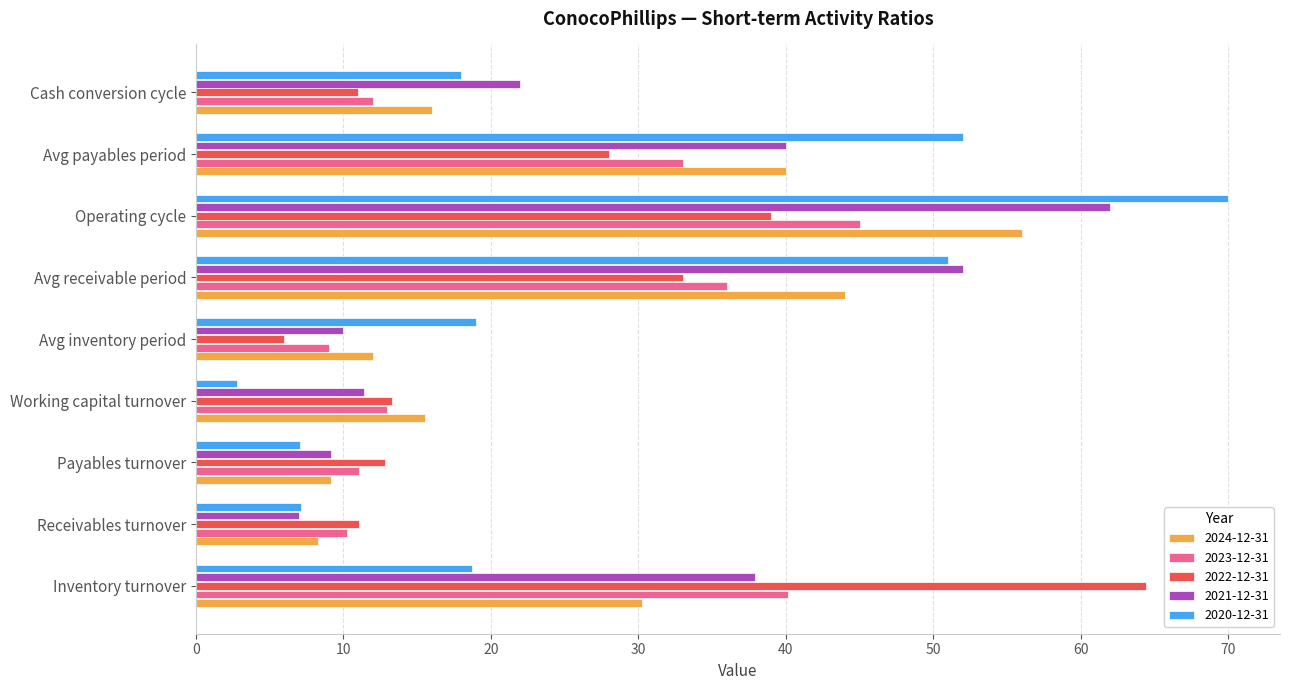

Rank the categories by 2023-12-31 value from highest to lowest.

Operating cycle, Inventory turnover, Avg receivable period, Avg payables period, Working capital turnover, Cash conversion cycle, Payables turnover, Receivables turnover, Avg inventory period